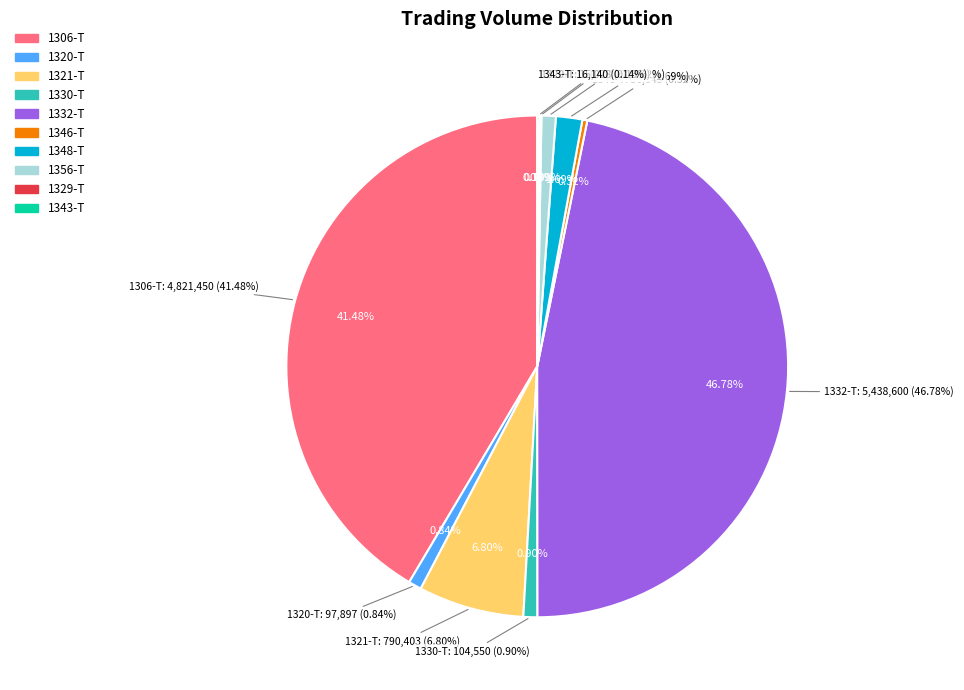

Between 1330-T and 1348-T, which is larger?

1348-T